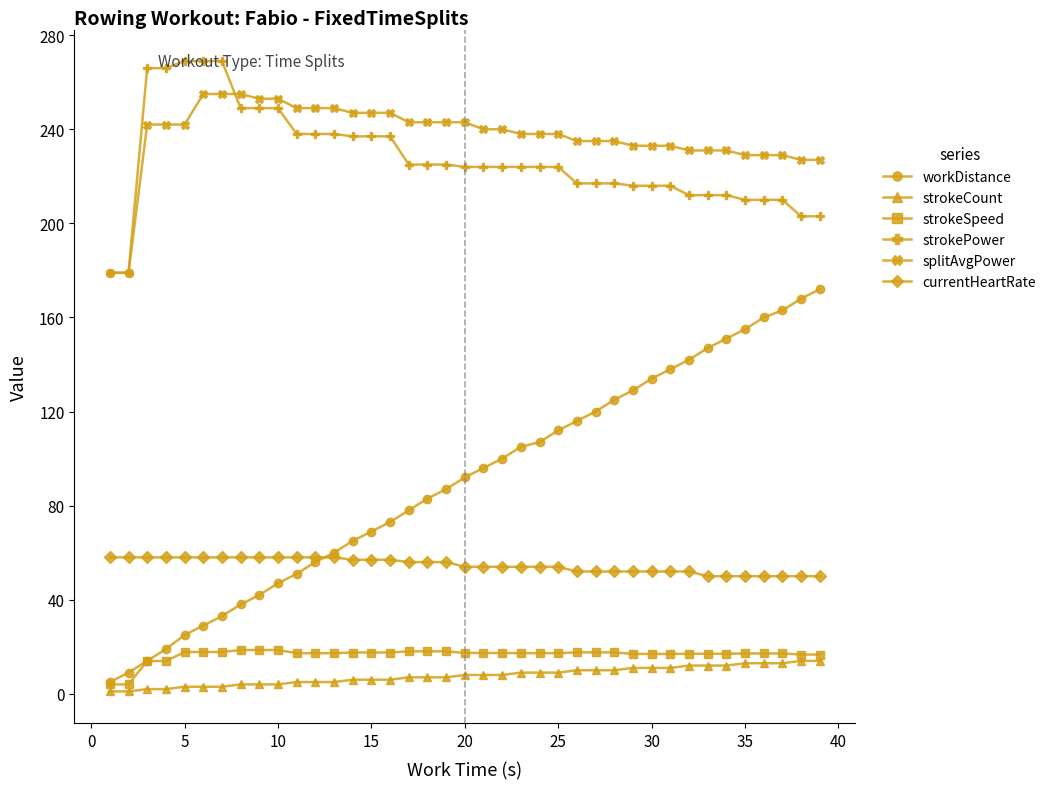

What is the lowest value of the strokePower series?

179.0